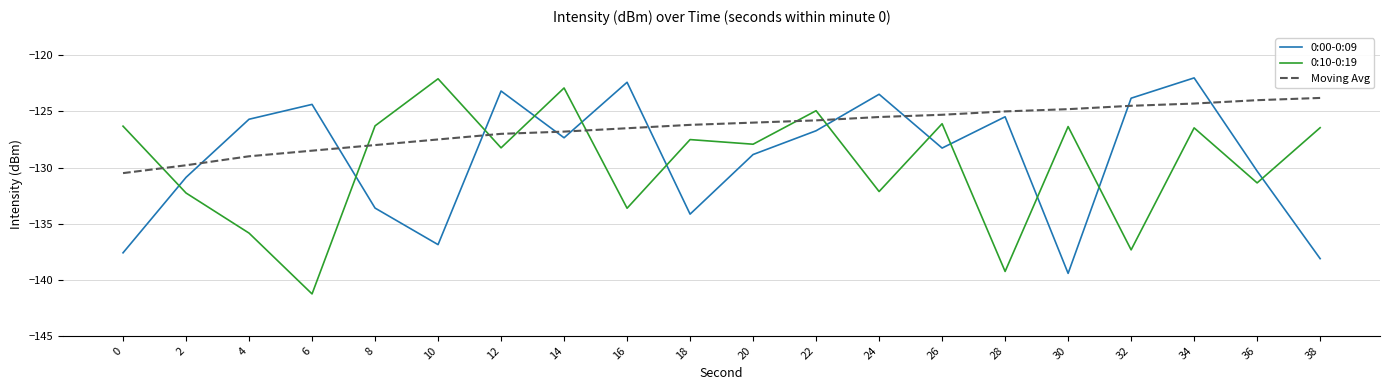

Between 2 and 6, which series saw the biggest shift?

0:10-0:19